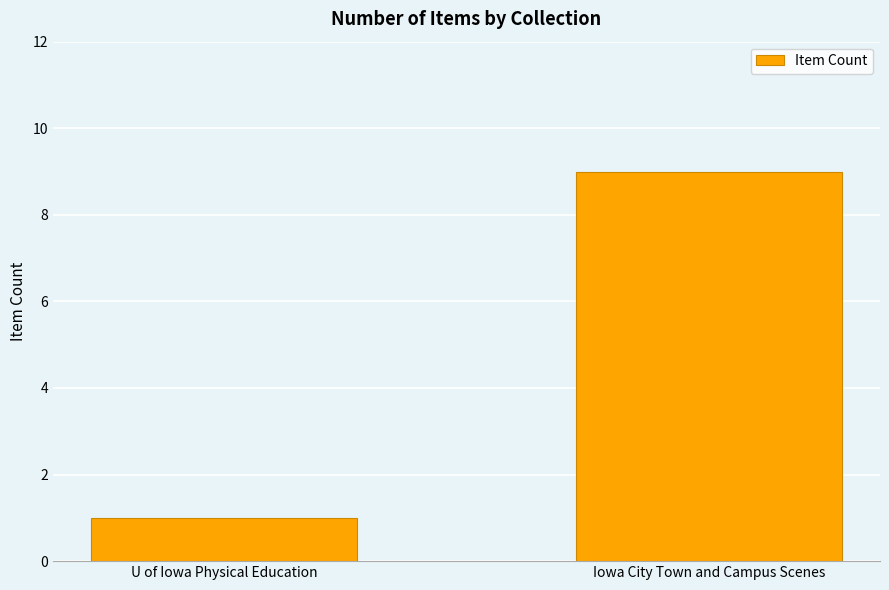

What is the minimum value shown in the chart?

1